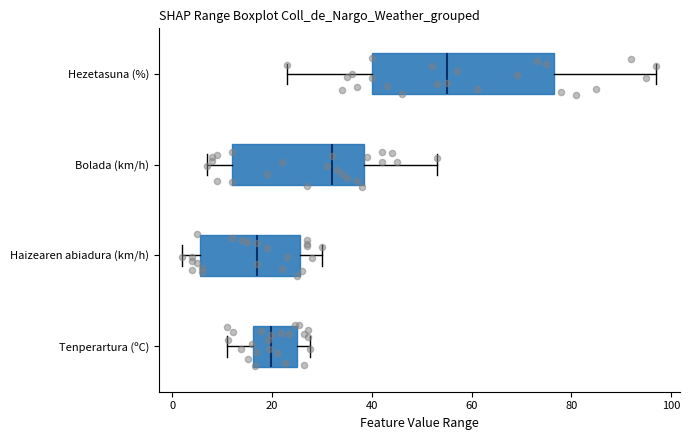

Reading bottom to top, read every box against the x-axis: the position of its median line, the range the box covers, and the ends of its whiskers. The values are not printed on the chart, so give them approximately, as read against the axis.

Tenperartura (ºC): median 20, box 16 to 24, whiskers 10 to 28
Haizearen abiadura (km/h): median 18, box 6 to 26, whiskers 2 to 30
Bolada (km/h): median 32, box 12 to 38, whiskers 8 to 54
Hezetasuna (%): median 56, box 40 to 76, whiskers 24 to 98